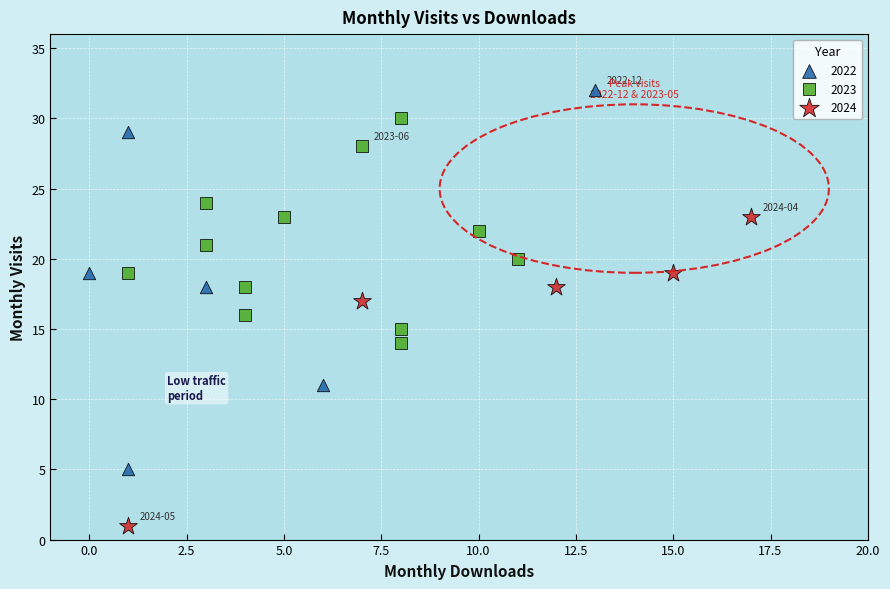

Which series contains the lowest Y value?

2024